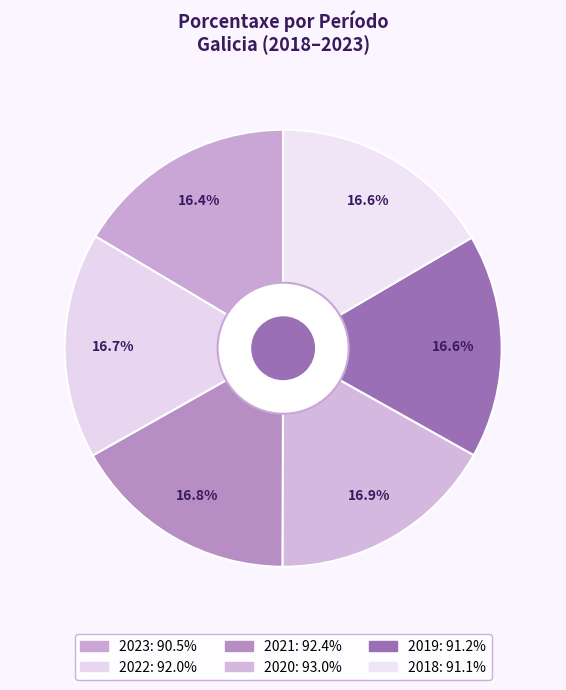

To the nearest percent, what is the average slice percentage?

17%